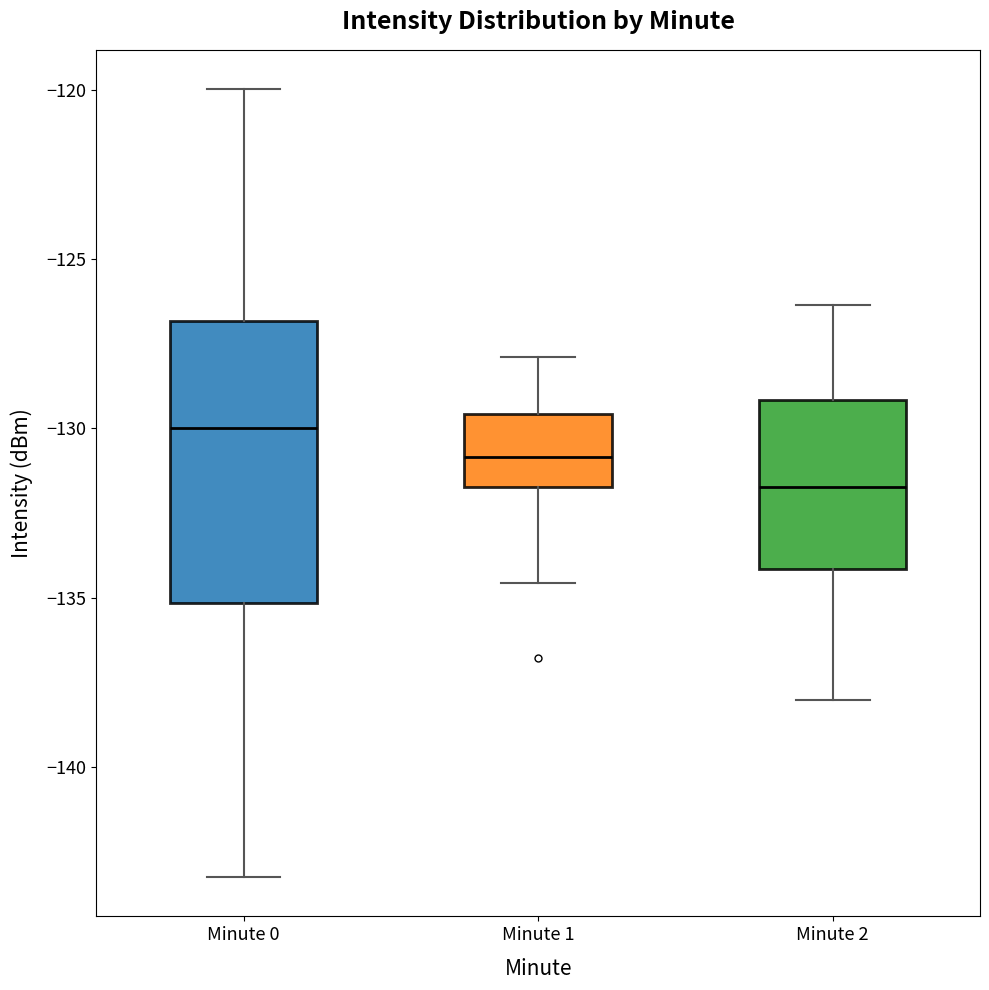

Reading left to right, transcribe this box plot: for each box, give where its median line is, the range the box spans, and where its two whiskers end, as read against the y-axis. The values are not printed on the chart, so give them approximately, as read against the axis.

Minute 0: median -130.0, box -135.0 to -127.0, whiskers -143.0 to -120.0
Minute 1: median -131.0, box -131.5 to -129.5, whiskers -134.5 to -128.0
Minute 2: median -131.5, box -134.0 to -129.0, whiskers -138.0 to -126.5